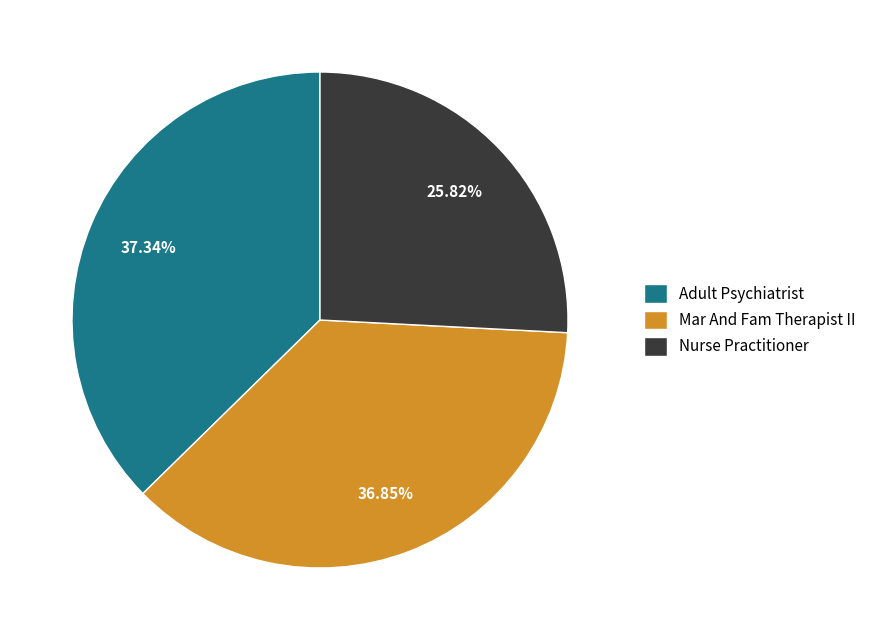

To the nearest percent, what is the average slice percentage?

33%